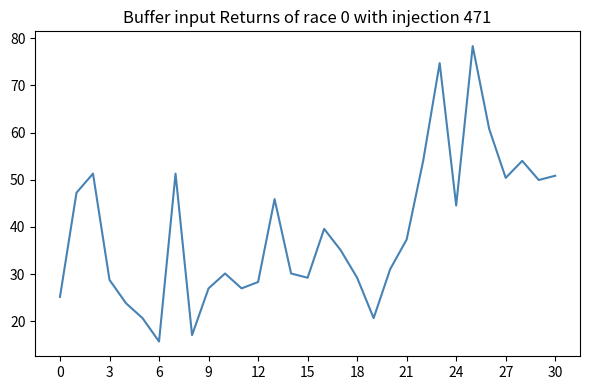

What is the maximum value shown in the chart?

78.3